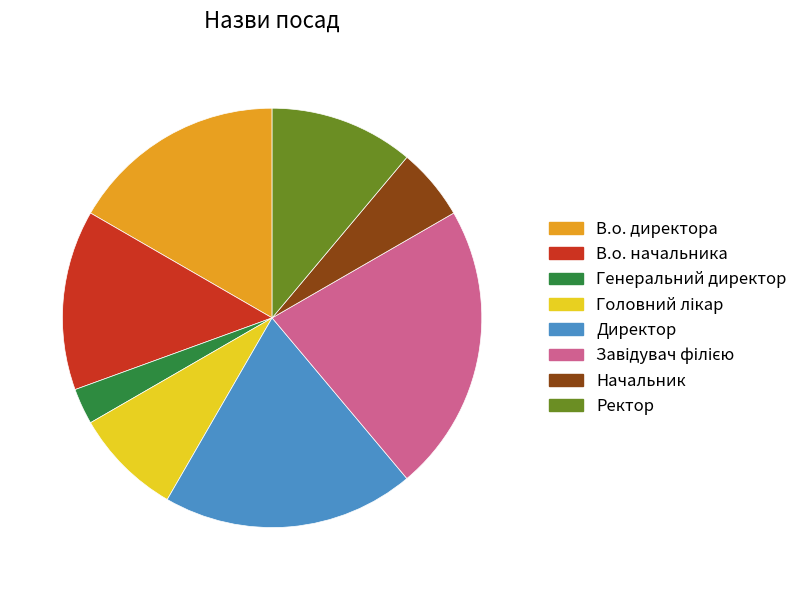

Count the number of slices in the pie.

8